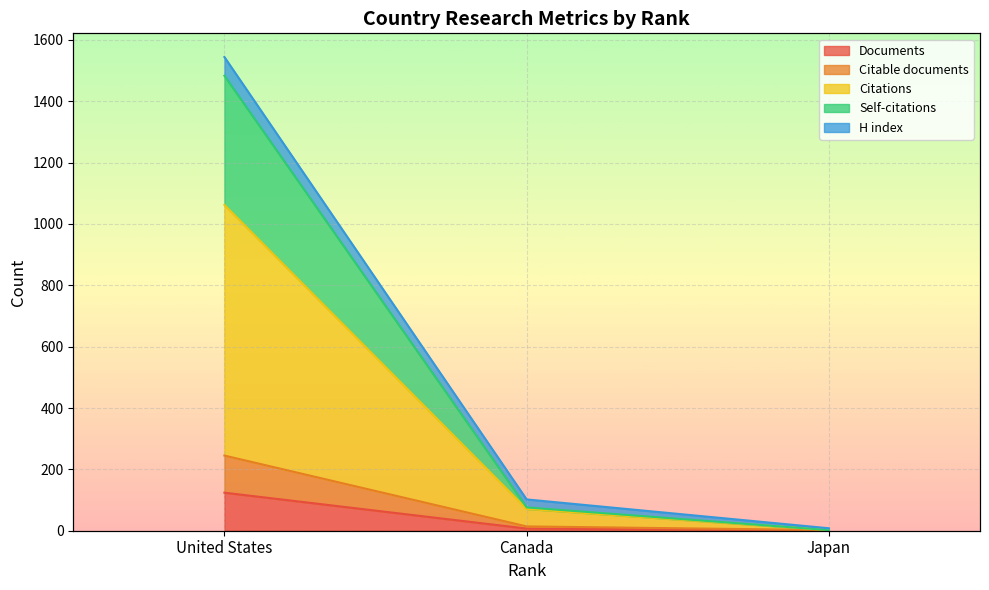

What position from the left is Canada?

2